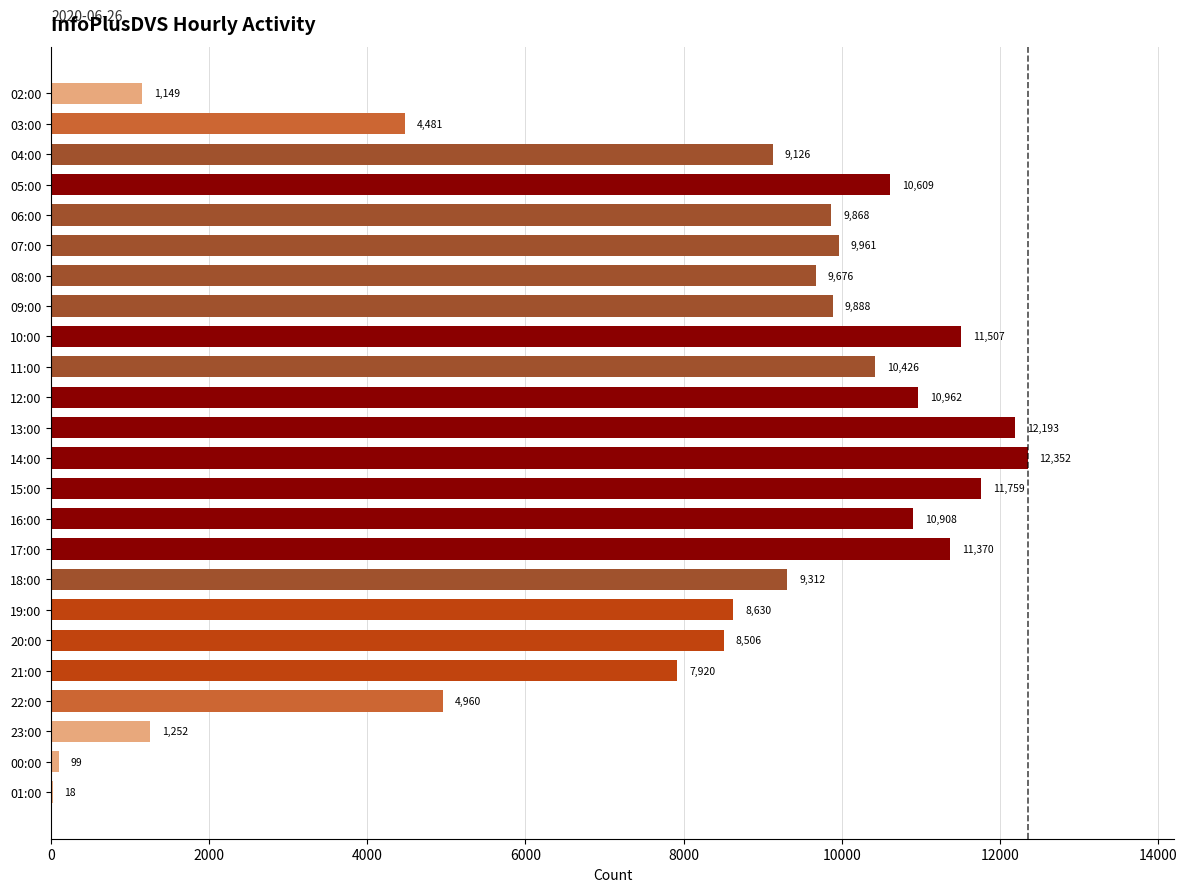

What is the sum of all values?

196932